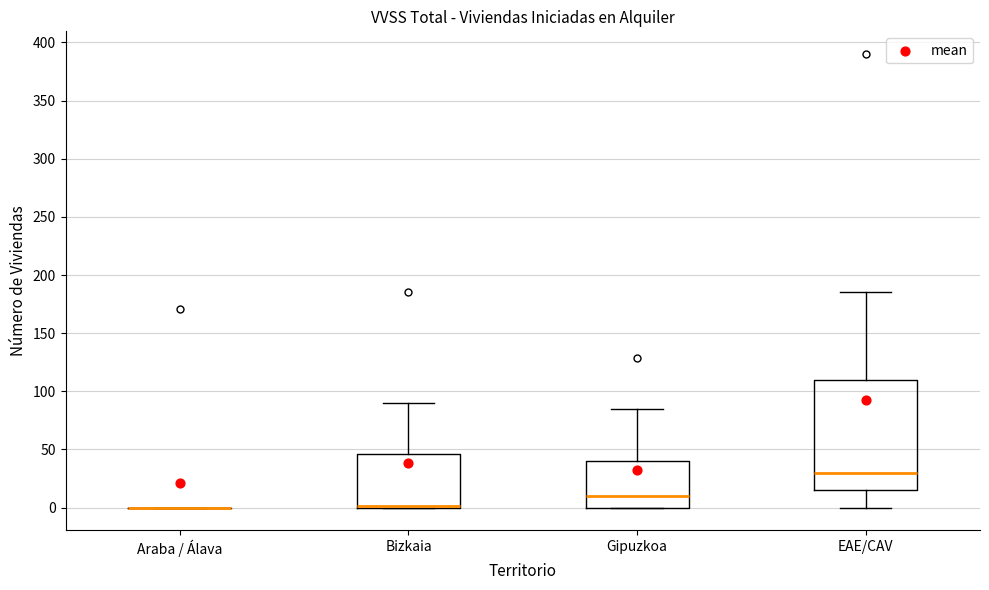

Reading left to right, read every box against the y-axis: the position of its median line, the range the box covers, and the ends of its whiskers. The values are not printed on the chart, so give them approximately, as read against the axis.

Araba / Álava: box collapsed to a line at 0, whiskers 0 to 0
Bizkaia: median 0 (drawn on the box's lower edge), box 0 to 45, whiskers 0 to 90
Gipuzkoa: median 10, box 0 to 40, whiskers 0 to 85
EAE/CAV: median 30, box 15 to 110, whiskers 0 to 185